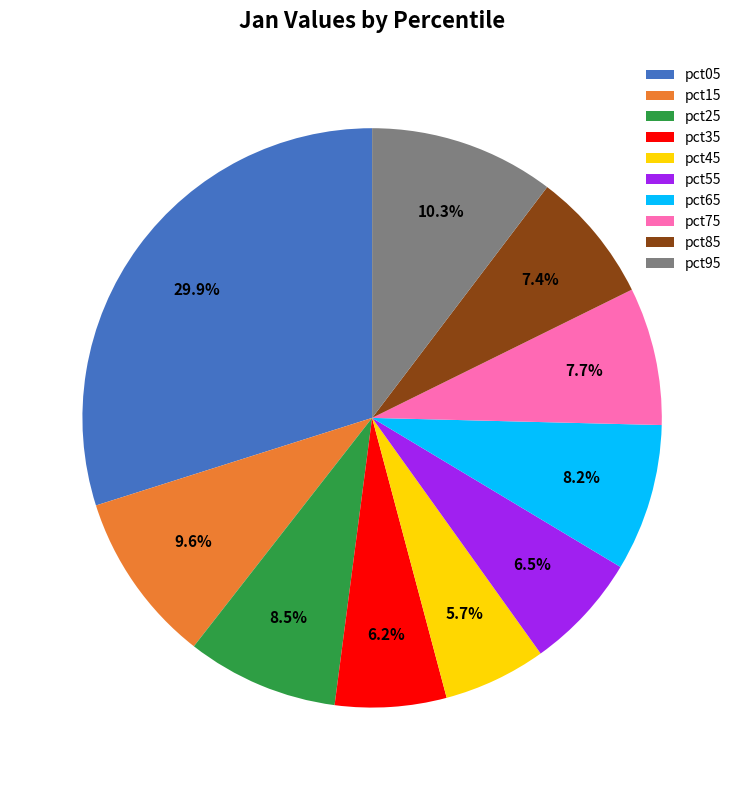

Is it true that pct95 is 18% of the pie?

False